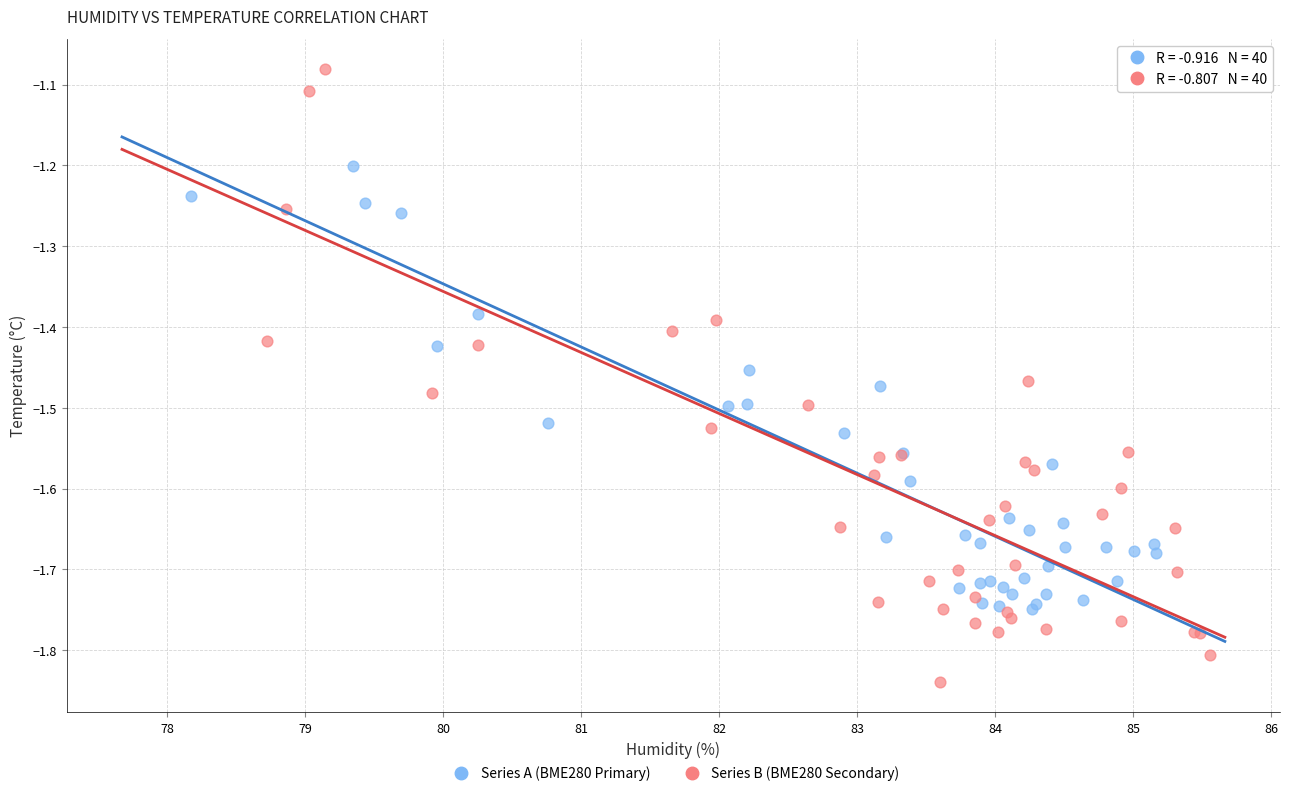

Which series reaches the maximum Y coordinate?

Series B (BME280 Secondary)